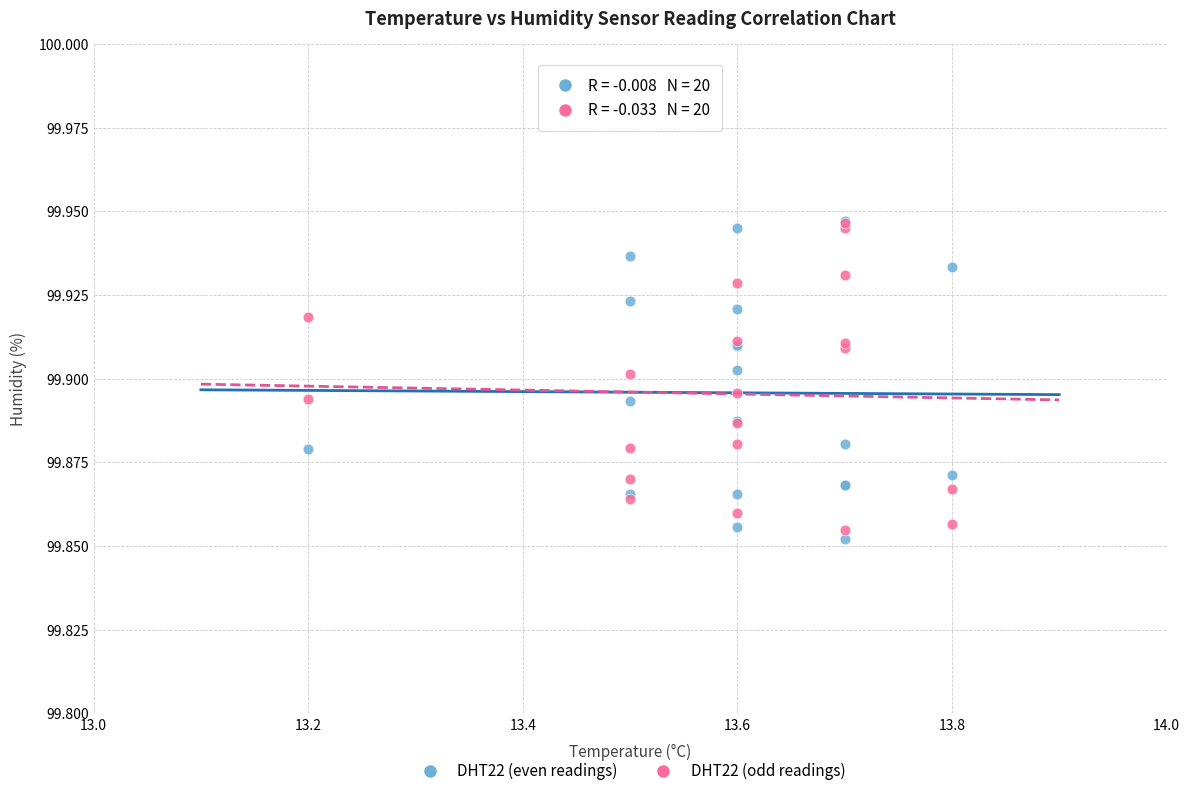

Which series contains the lowest Y value?

DHT22 (even readings)